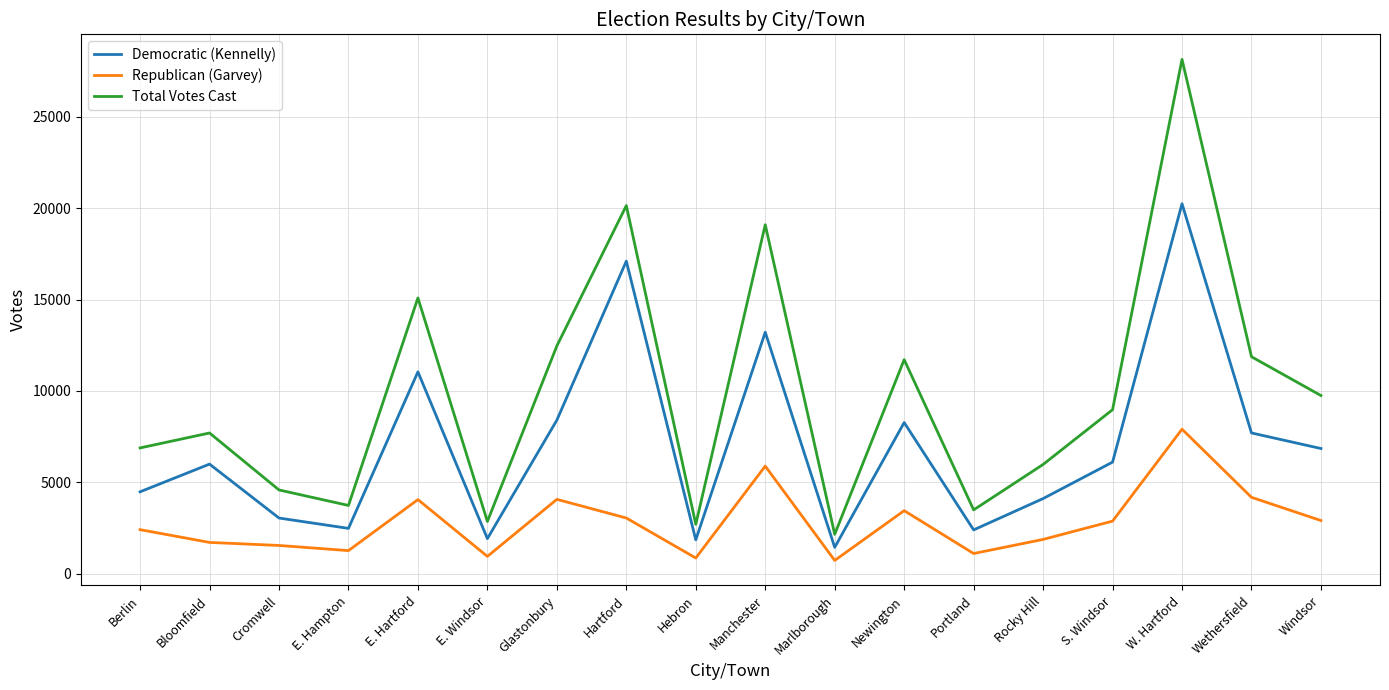

How many distinct data groups are displayed?

3